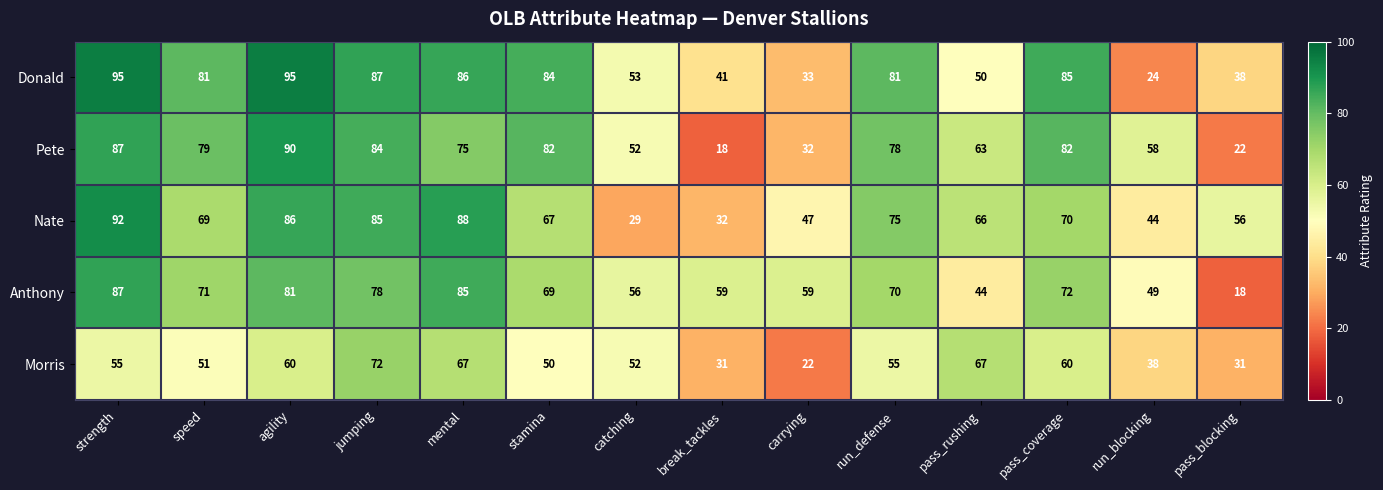

At which label does Anthony reach its minimum?

pass_blocking